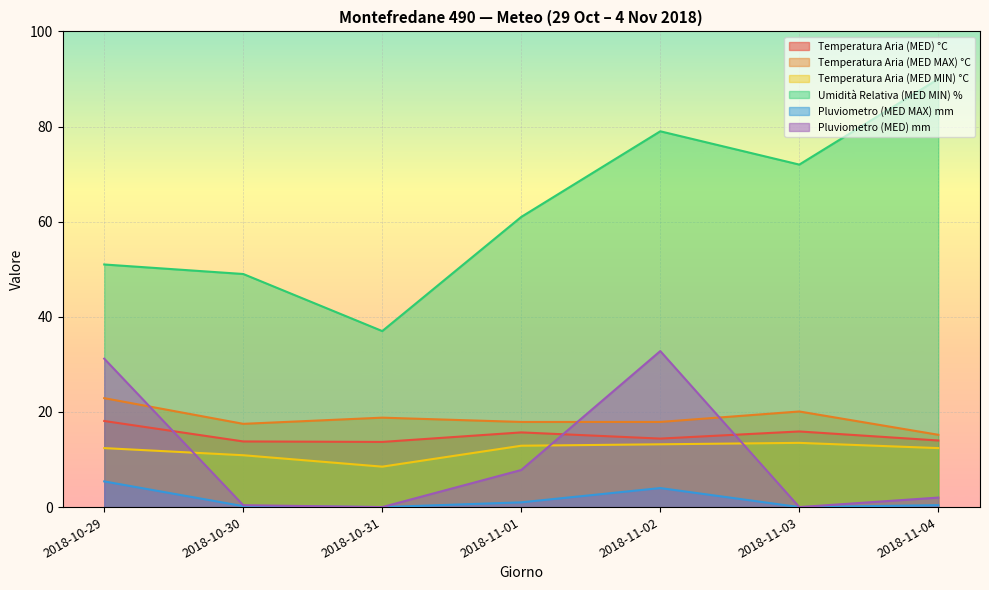

How many lines are shown in the chart?

6